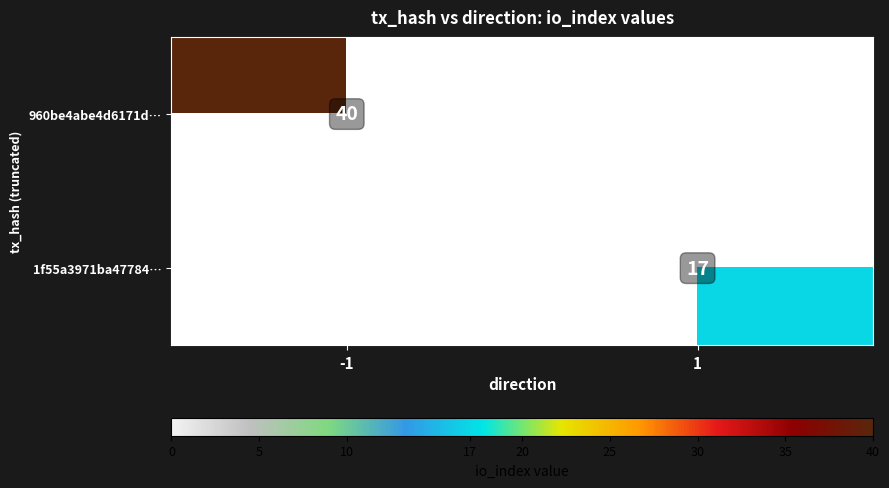

Count the number of categories in the chart.

2